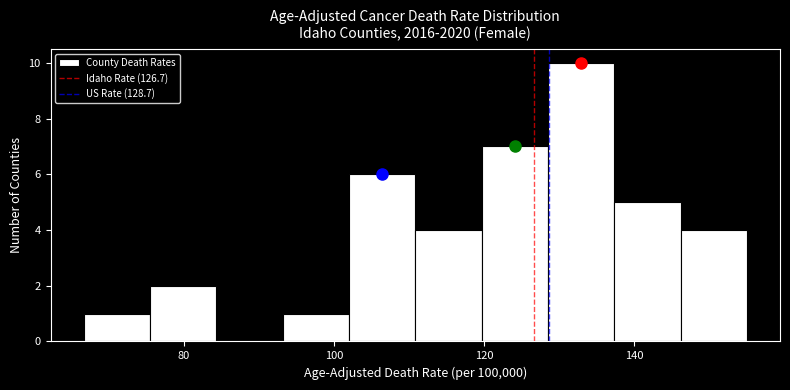

Reading left to right, transcribe this chart: for each bar, give the range it covers on the x-axis and its height. Neither the bar edges nor the heights are printed on the chart, so give them approximately, as read against the axes.

66 to 76: 1
76 to 84: 2
84 to 94: 0
94 to 102: 1
102 to 110: 6
110 to 120: 4
120 to 128: 7
128 to 138: 10
138 to 146: 5
146 to 156: 4